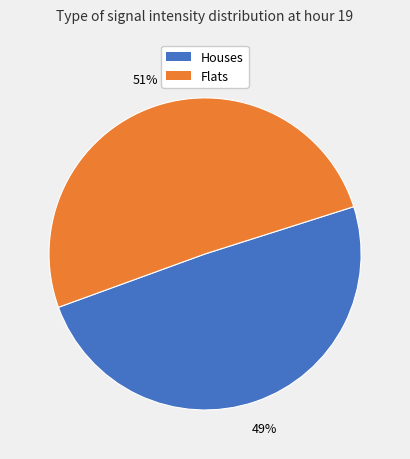

To the nearest percent, what is the average slice percentage?

50%